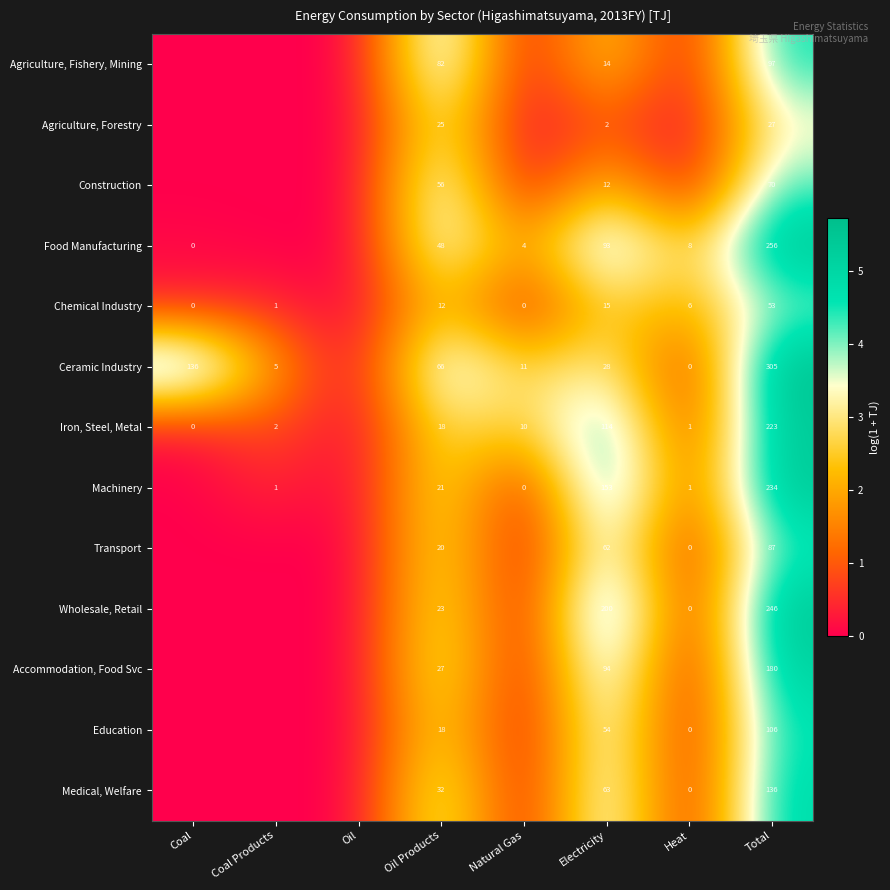

What is the spread (max minus min) of values at Oil Products?

70